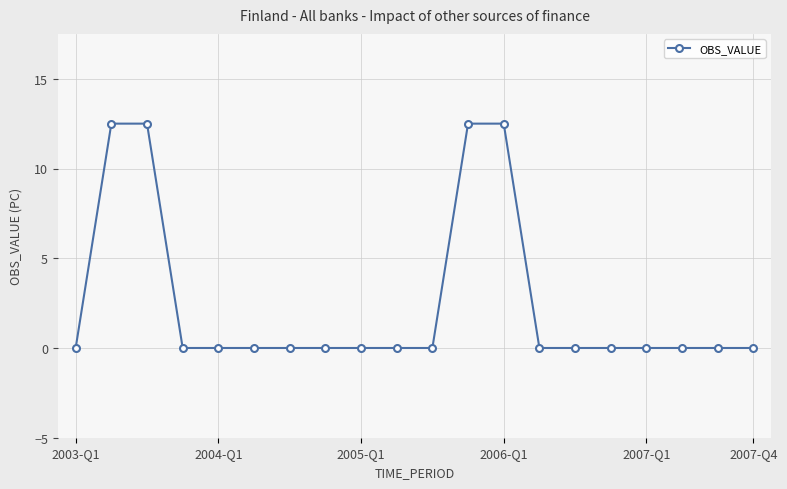

What is the maximum value shown in the chart?

12.5